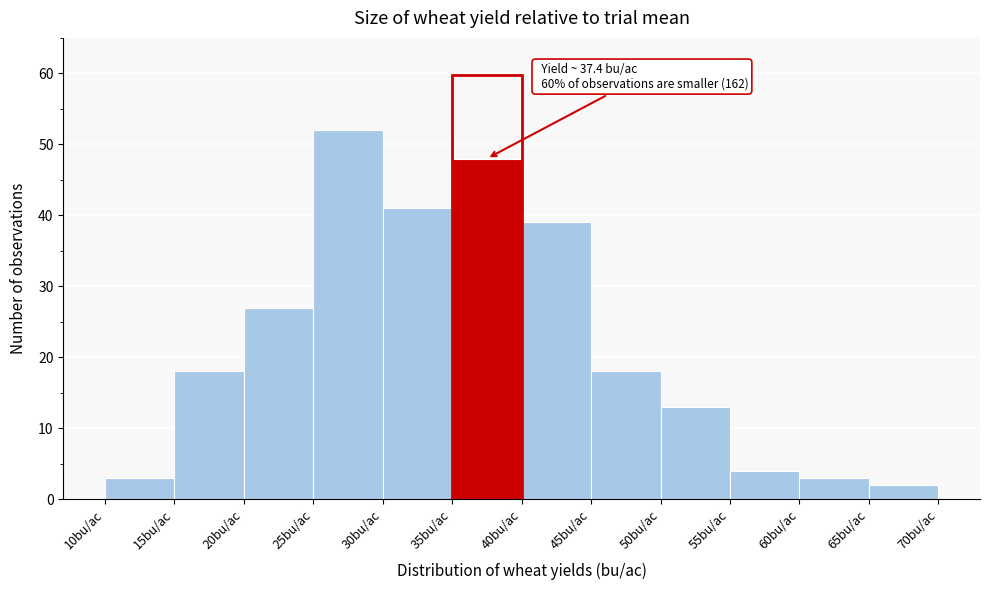

Which range on the x-axis has the tallest bar?

25 to 30